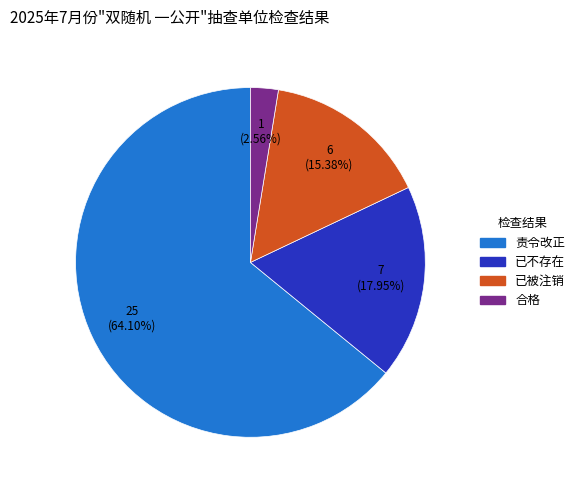

Rank the categories by value from highest to lowest.

责令改正, 已不存在, 已被注销, 合格